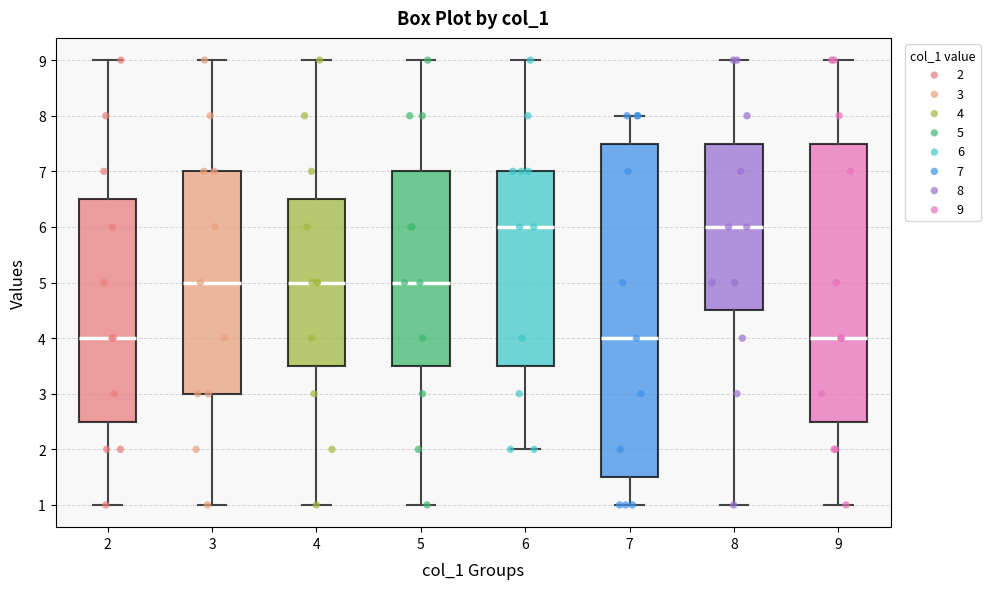

Comparing the boxes themselves (not the whiskers), which one is the tallest?

7